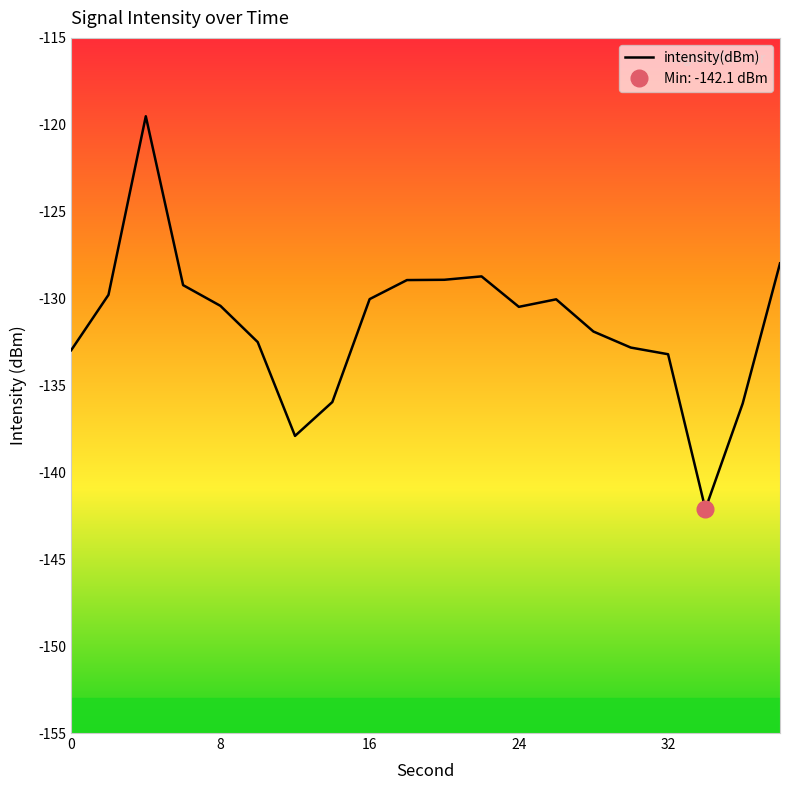

How many lines are shown in the chart?

1